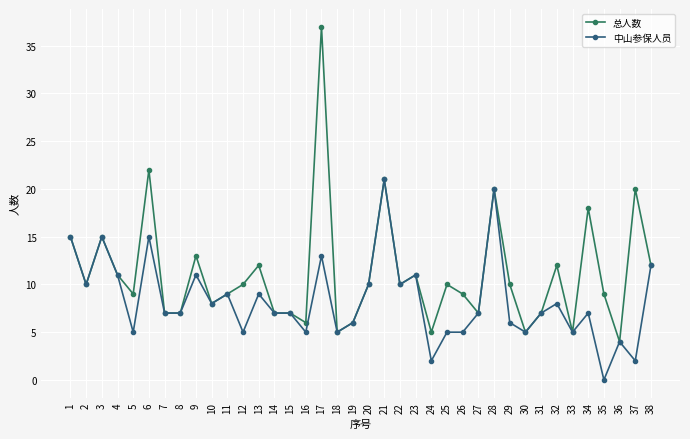

What is the difference between the second highest and second lowest values in the 总人数 series?

17